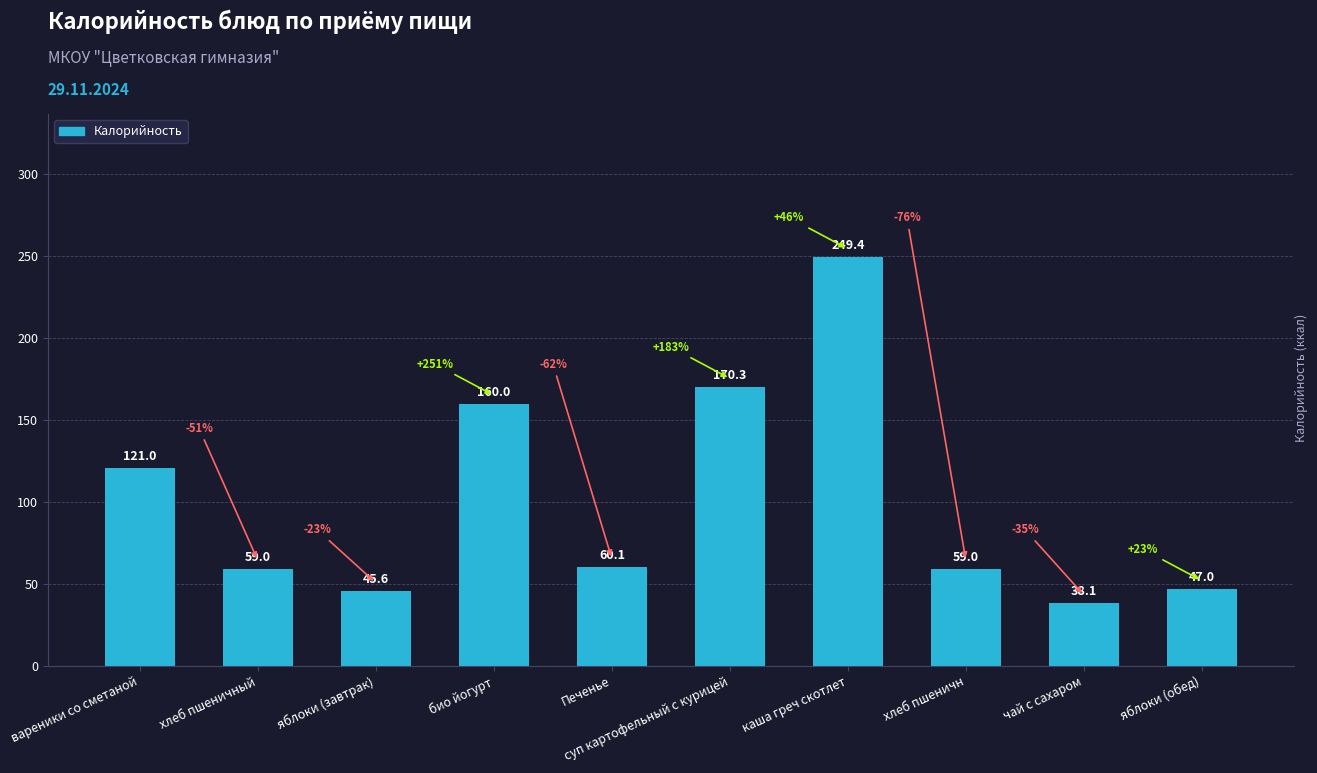

Where is the data nearest to the value 143?

био йогурт